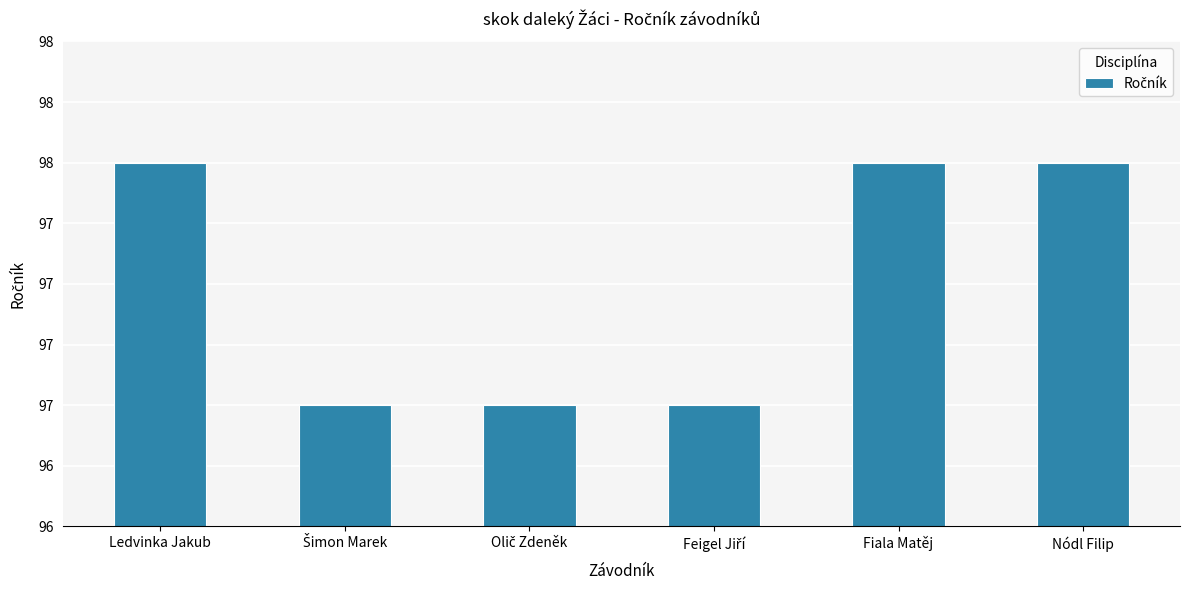

Which label corresponds to the smallest value in the chart?

Šimon Marek